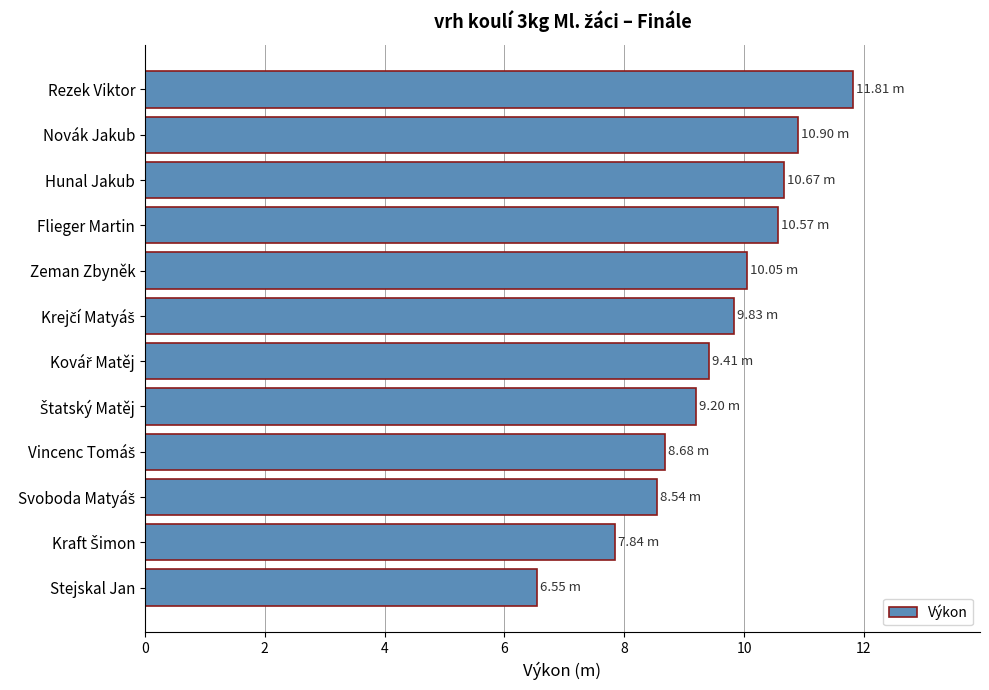

What is the label of the 1st bar from the bottom?

Stejskal Jan